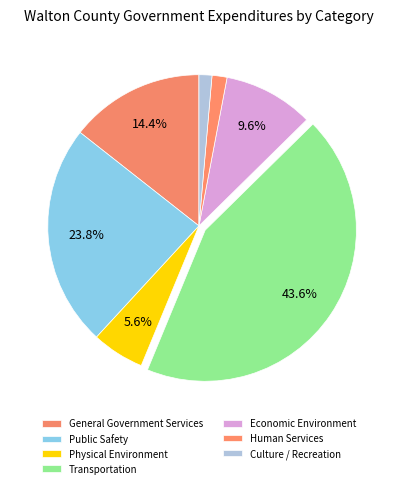

To the nearest percent, what portion does Public Safety represent?

24%